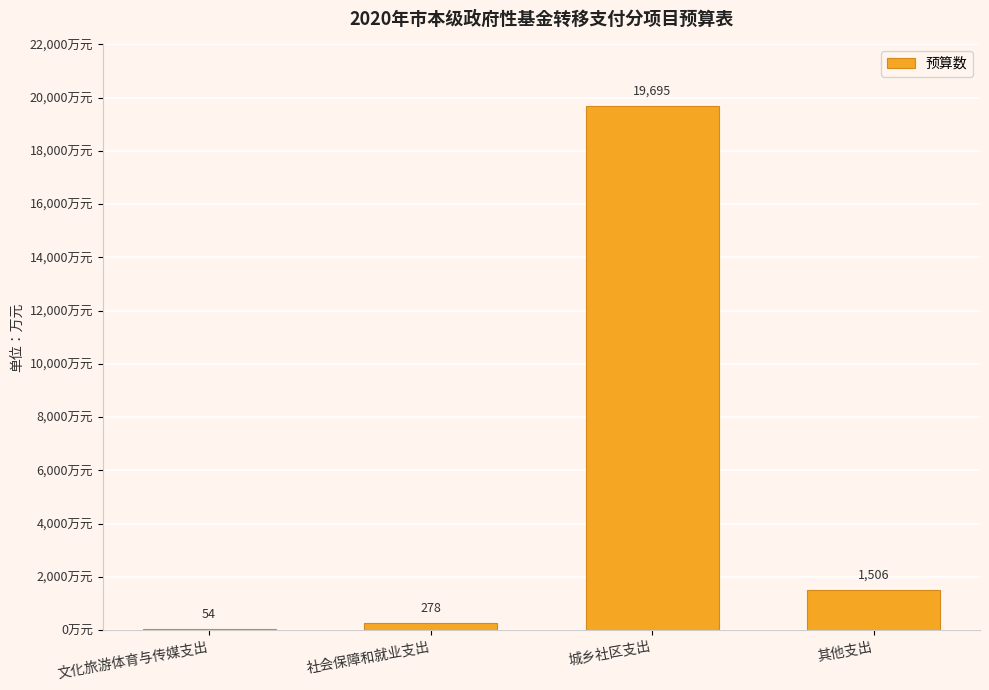

What is the sum of the values at 城乡社区支出 and 文化旅游体育与传媒支出?

19749